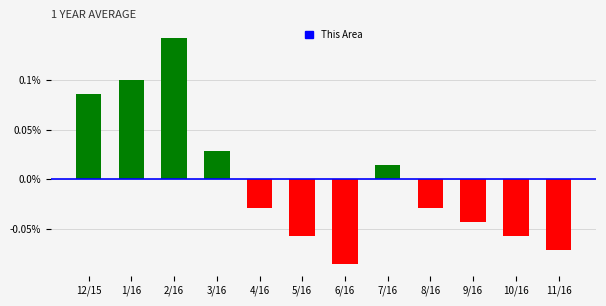

Which has a higher value, 9/16 or 12/15?

12/15